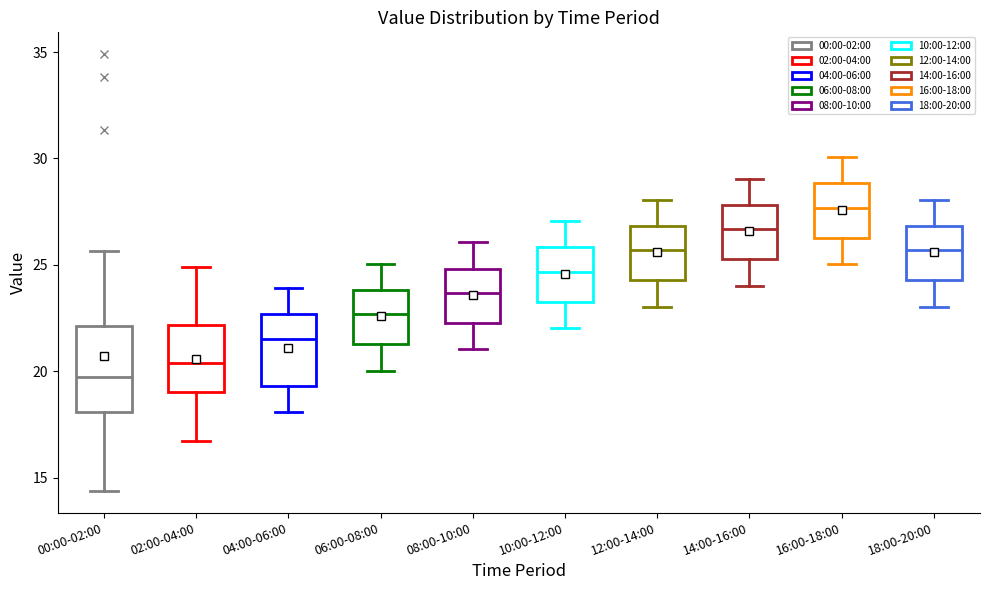

Reading left to right, transcribe this box plot: for each box, give where its median line is, the range the box spans, and where its two whiskers end, as read against the y-axis. The values are not printed on the chart, so give them approximately, as read against the axis.

00:00-02:00: median 19.5, box 18.0 to 22.0, whiskers 14.5 to 25.5
02:00-04:00: median 20.5, box 19.0 to 22.0, whiskers 16.5 to 25.0
04:00-06:00: median 21.5, box 19.5 to 22.5, whiskers 18.0 to 24.0
06:00-08:00: median 22.5, box 21.5 to 24.0, whiskers 20.0 to 25.0
08:00-10:00: median 23.5, box 22.5 to 25.0, whiskers 21.0 to 26.0
10:00-12:00: median 24.5, box 23.5 to 26.0, whiskers 22.0 to 27.0
12:00-14:00: median 25.5, box 24.5 to 27.0, whiskers 23.0 to 28.0
14:00-16:00: median 26.5, box 25.5 to 28.0, whiskers 24.0 to 29.0
16:00-18:00: median 27.5, box 26.5 to 29.0, whiskers 25.0 to 30.0
18:00-20:00: median 25.5, box 24.5 to 27.0, whiskers 23.0 to 28.0